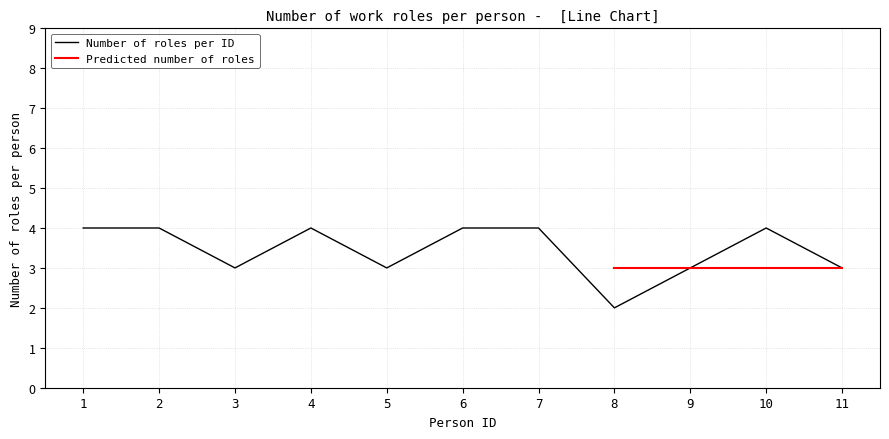

Does the chart have visible grid lines?

Yes